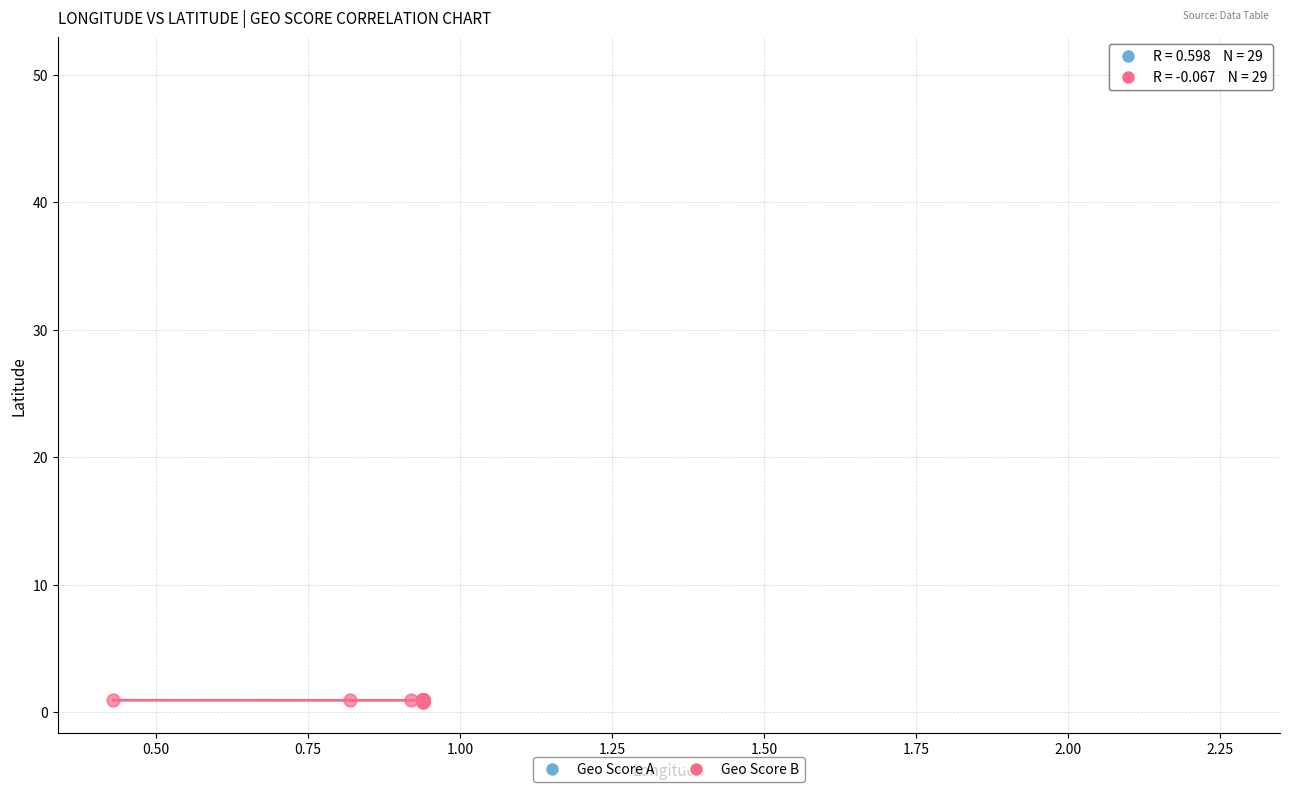

Which series reaches the maximum Y coordinate?

Geo Score A